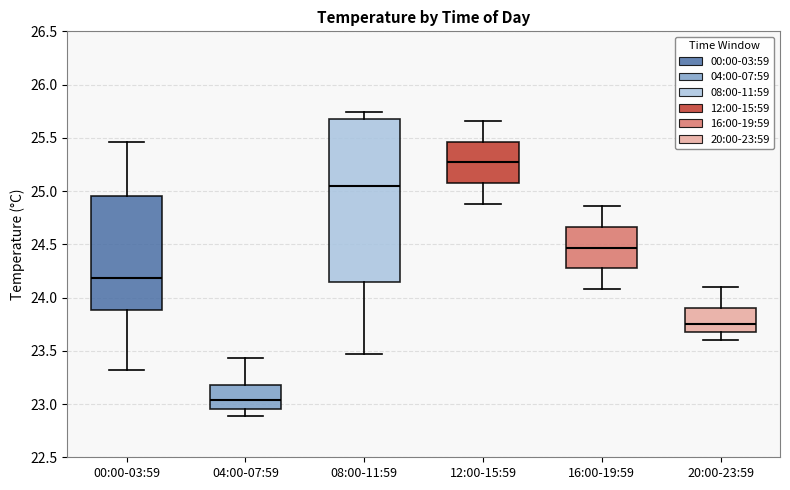

Which box's median line is the lowest?

04:00-07:59